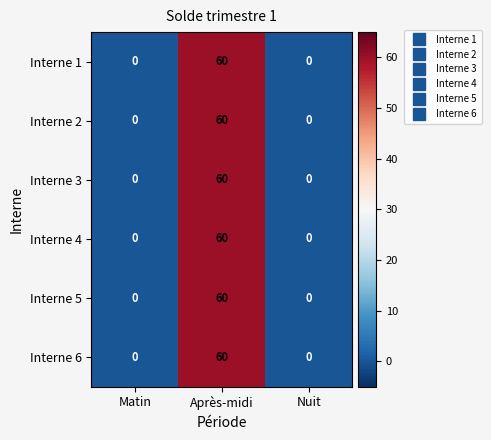

Is it true that Interne 1 equals 0 at Nuit?

True